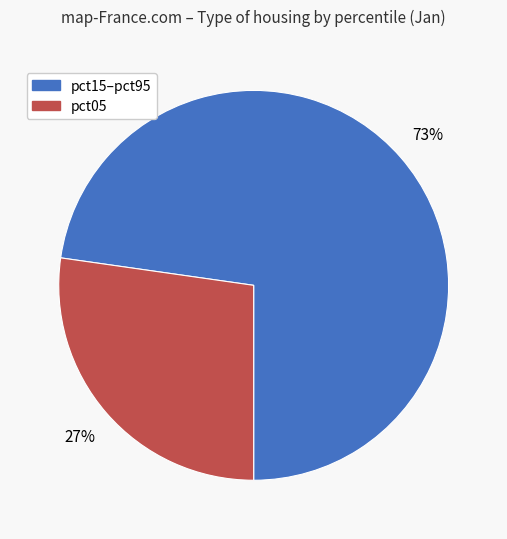

To the nearest percent, what is the average slice percentage?

50%